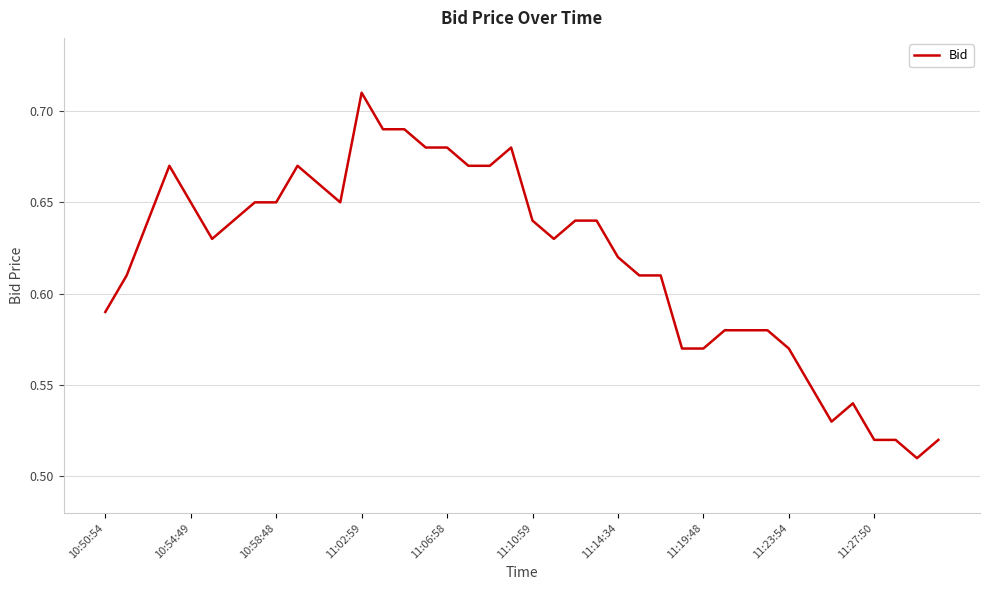

Which label corresponds to the largest value in the chart?

11:02:59